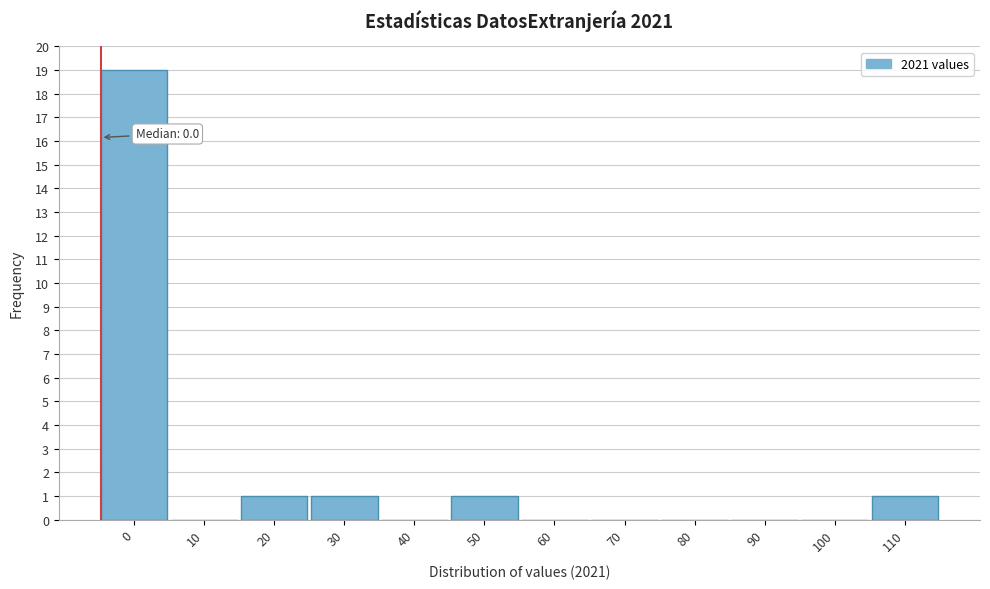

Reading left to right, extract all data points from this chart.

0=19	10=0	20=1	30=1	40=0	50=1	60=0	70=0	80=0	90=0	100=0	110=1